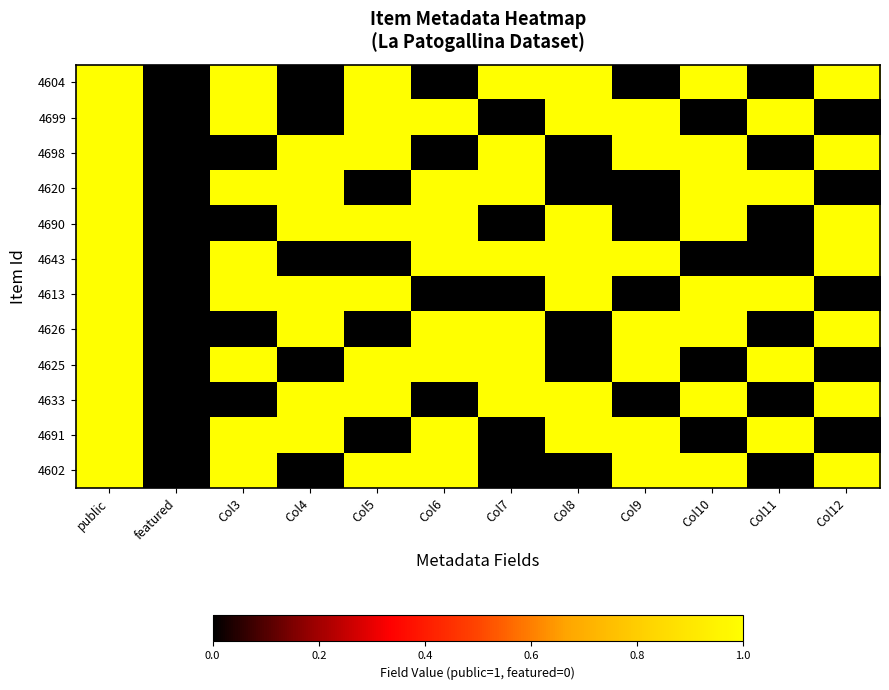

What is the spread (max minus min) of values at Col11?

1